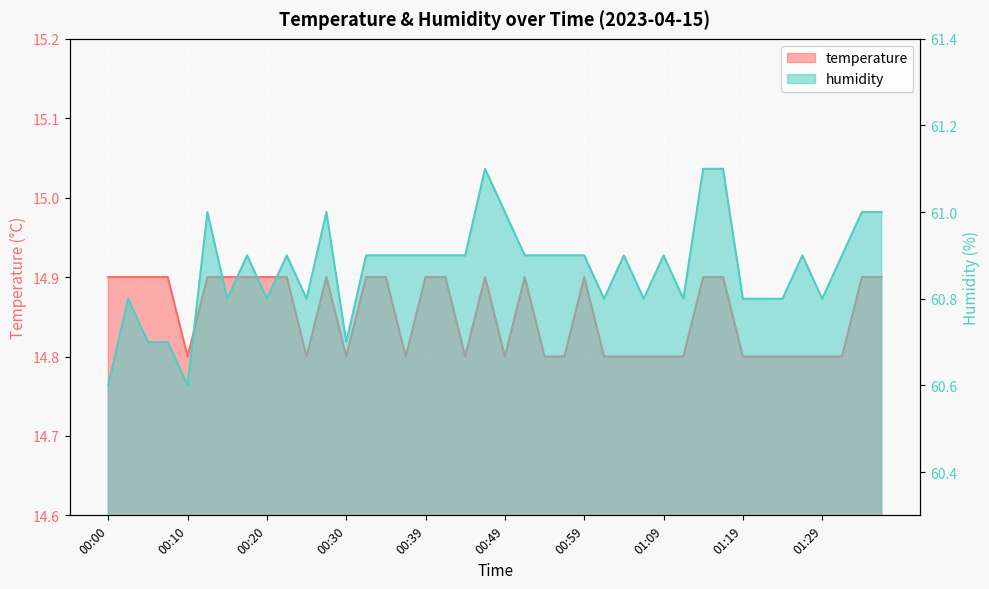

Rank the categories by temperature value from lowest to highest.

00:10, 00:25, 00:30, 00:37, 00:44, 00:49, 00:54, 00:57, 01:02, 01:04, 01:07, 01:09, 01:12, 01:19, 01:22, 01:24, 01:27, 01:29, 01:31, 00:00, 00:02, 00:05, 00:07, 00:12, 00:15, 00:17, 00:20, 00:22, 00:27, 00:32, 00:34, 00:39, 00:42, 00:47, 00:52, 00:59, 01:14, 01:17, 01:34, 01:36